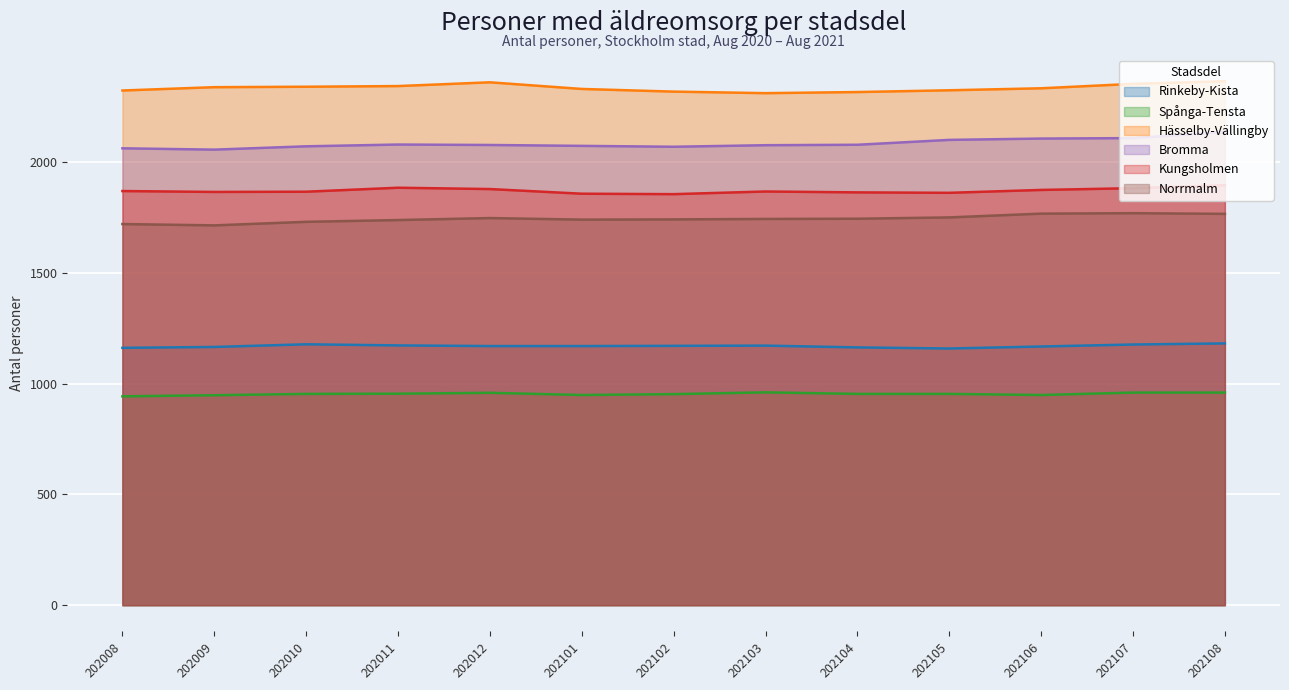

True or false: Rinkeby-Kista has more than 0 interior local peaks.

True